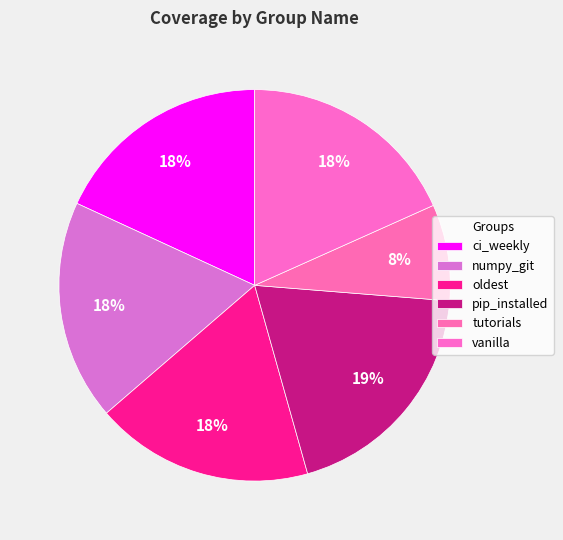

How many segments does this pie chart have?

6